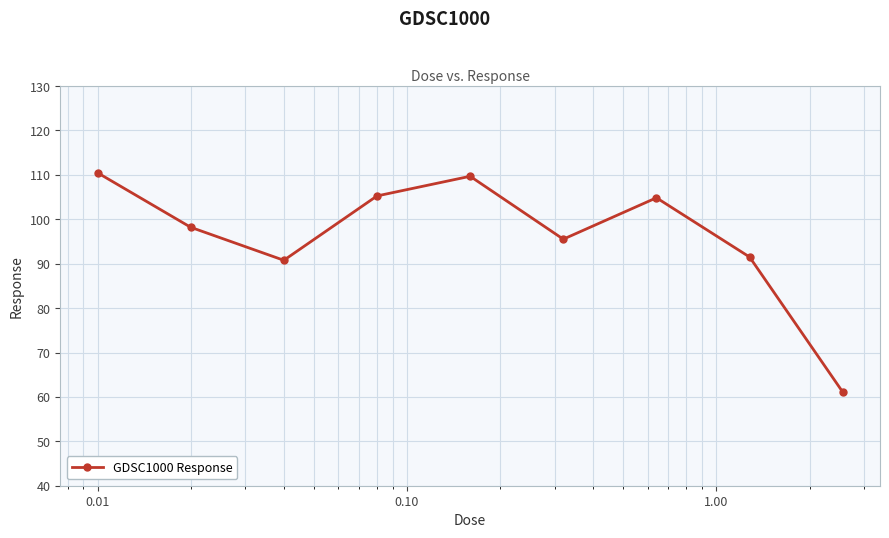

What is the difference between the maximum and minimum values?

49.4